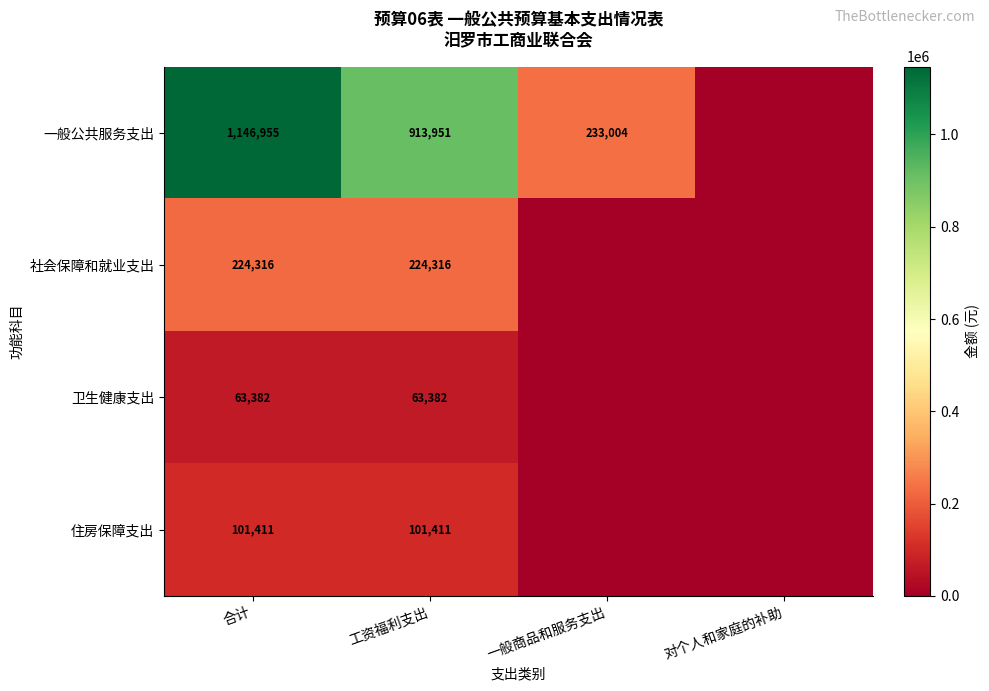

Is it true that 一般公共服务支出 equals 349249 at 一般商品和服务支出?

False